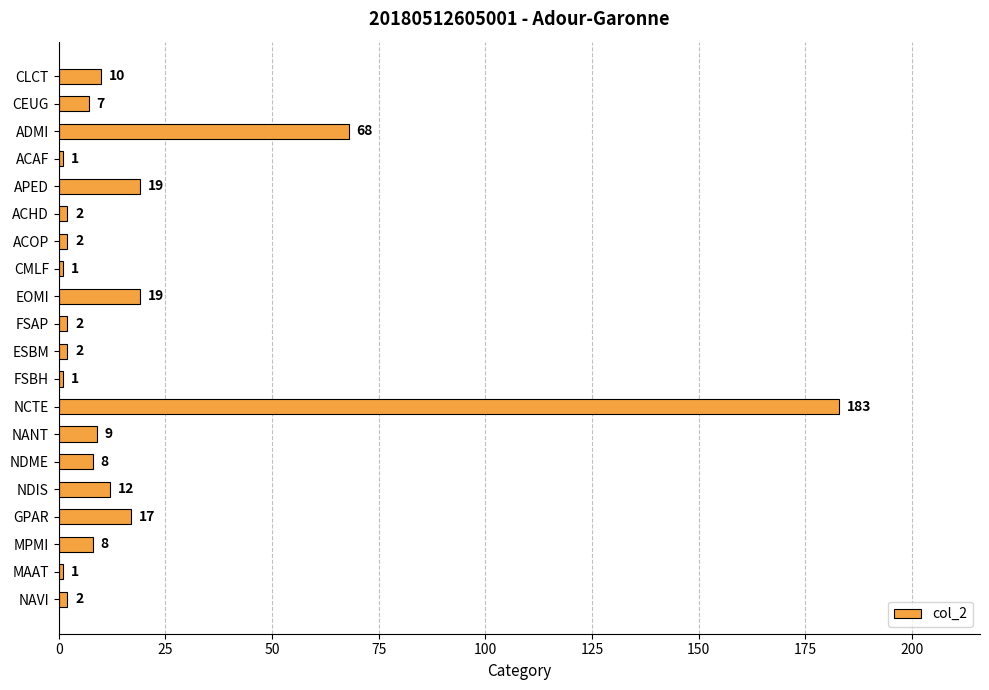

Reading bottom to top, transcribe all the data shown in this chart.

NAVI=2	MAAT=1	MPMI=8	GPAR=17	NDIS=12	NDME=8	NANT=9	NCTE=183	FSBH=1	ESBM=2	FSAP=2	EOMI=19	CMLF=1	ACOP=2	ACHD=2	APED=19	ACAF=1	ADMI=68	CEUG=7	CLCT=10